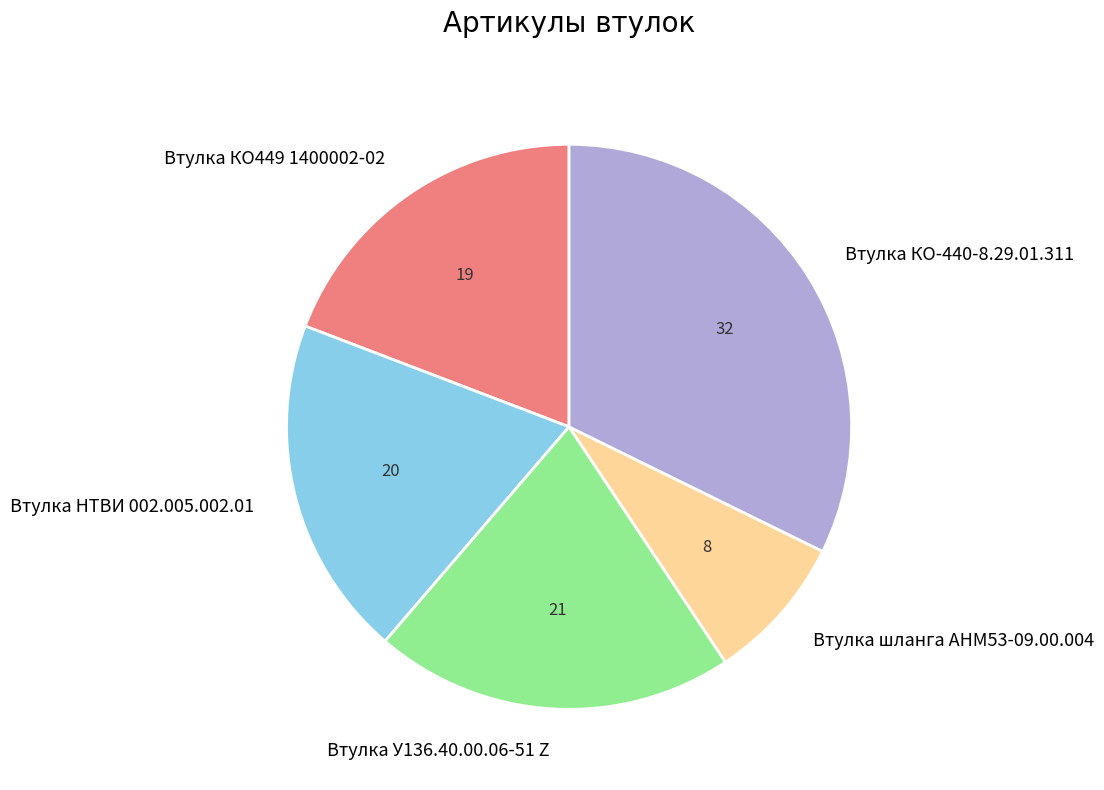

Combined, do Втулка КО-440-8.29.01.311 and Втулка У136.40.00.06-51 Z account for over 50%?

Yes